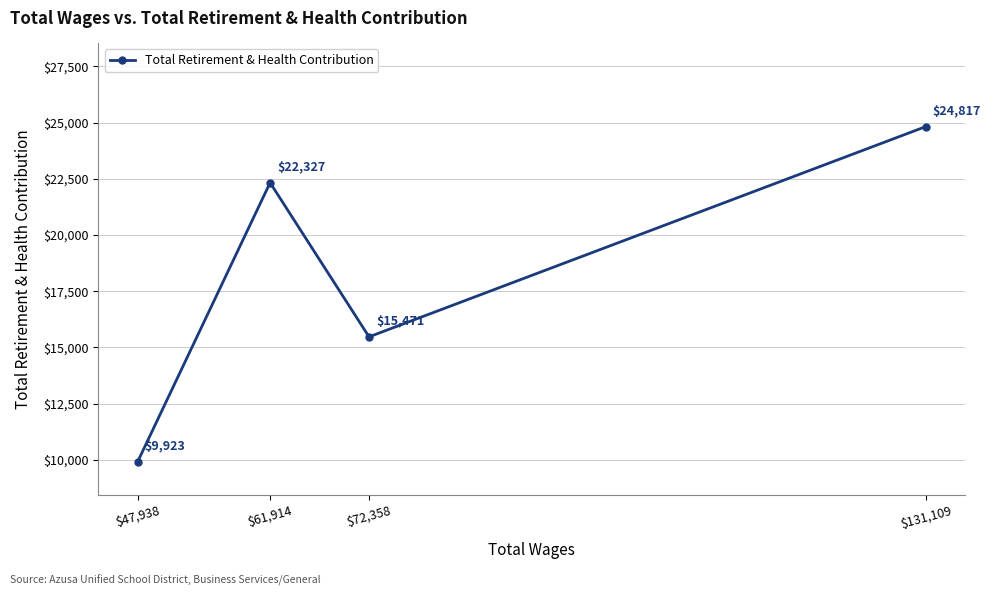

What is the change in value from $47,938 to $61,914?

+12404